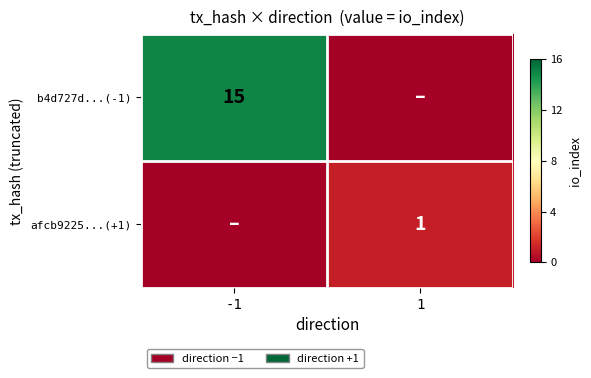

True or false: b4d727d...(-1) has a value of 24 at -1.

False